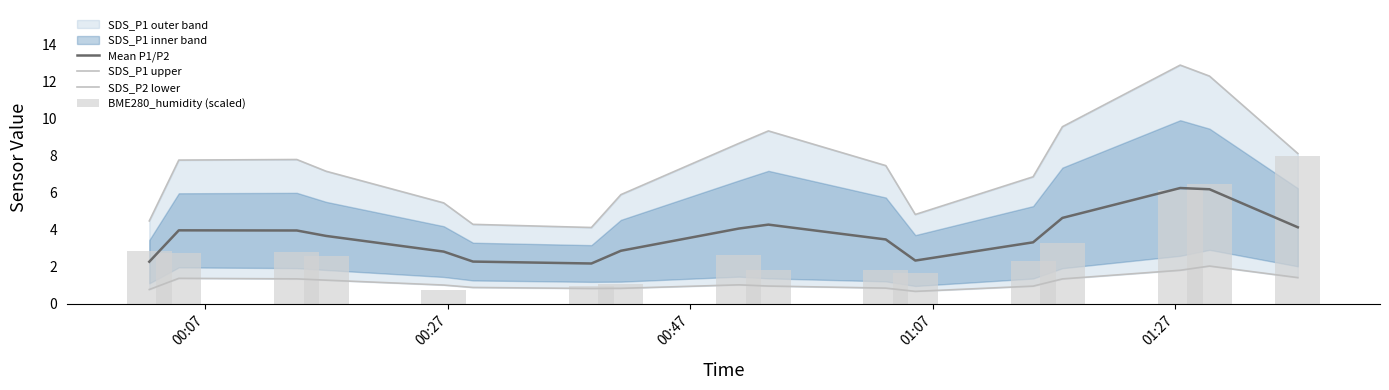

What is the lowest value of the Mean P1/P2 series?

2.2